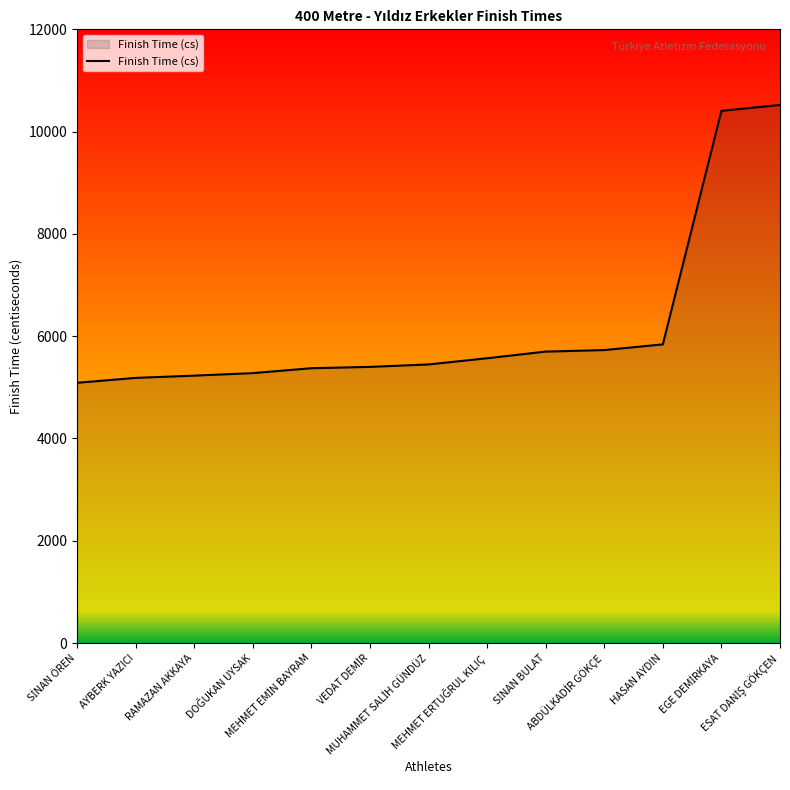

What is the maximum value shown in the chart?

10522